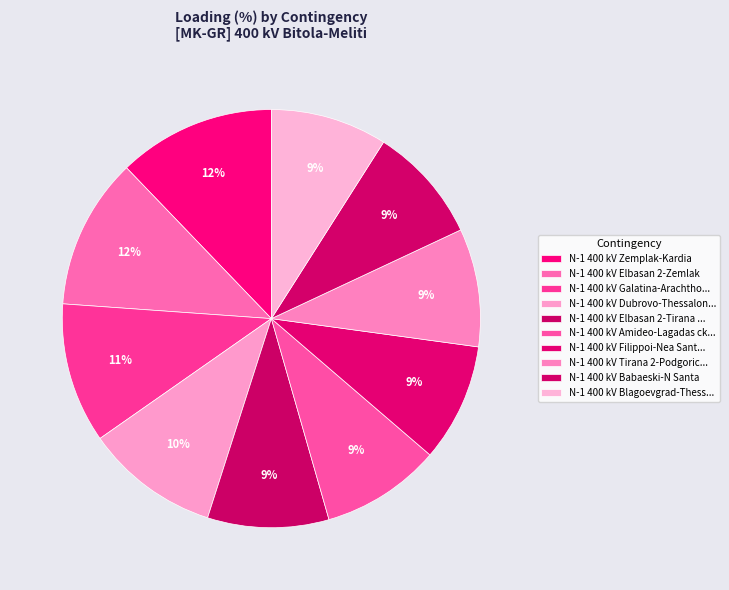

Rank the categories by value from highest to lowest.

N-1 400 kV Zemplak-Kardia, N-1 400 kV Elbasan 2-Zemlak, N-1 400 kV Galatina-Arachthos, N-1 400 kV Dubrovo-Thessaloniki, N-1 400 kV Elbasan 2-Tirana 2, N-1 400 kV Amideo-Lagadas ck.1, N-1 400 kV Filippoi-Nea Santa ck.1, N-1 400 kV Tirana 2-Podgorica 2, N-1 400 kV Babaeski-N Santa, N-1 400 kV Blagoevgrad-Thessaloniki